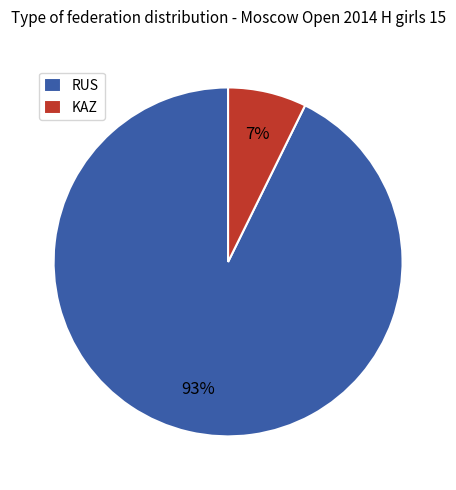

Is the sum of RUS and KAZ greater than half?

Yes